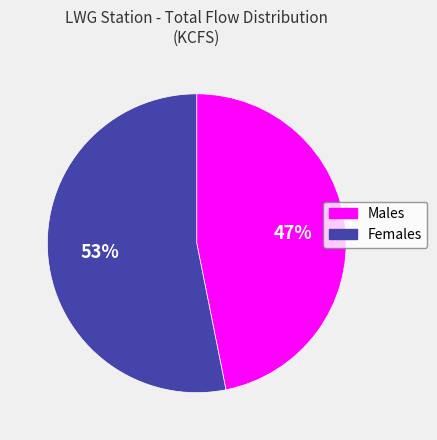

Does any single category account for the majority?

Yes